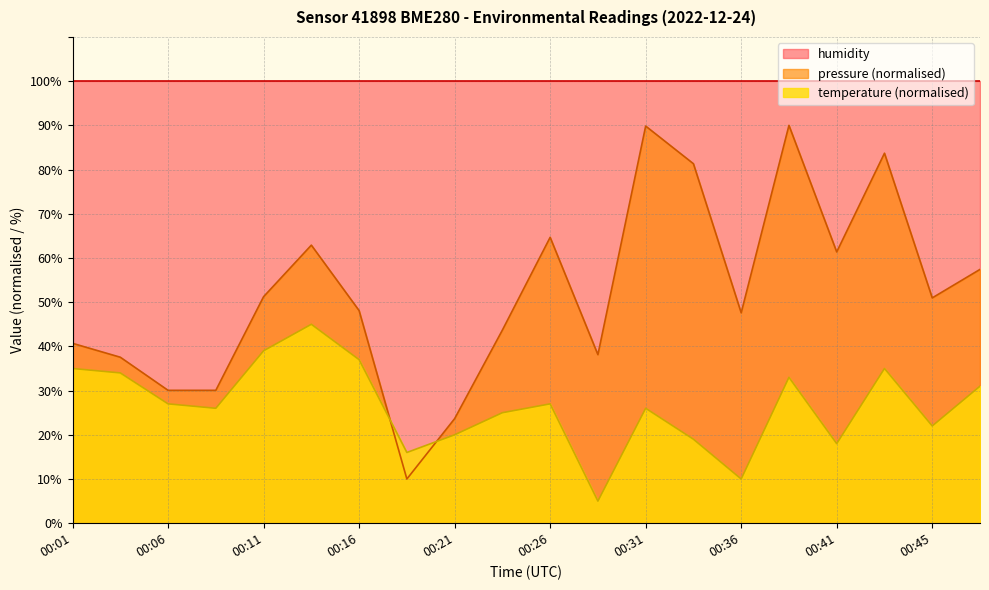

True or false: temperature has a value of 22.0 at 00:45.

True